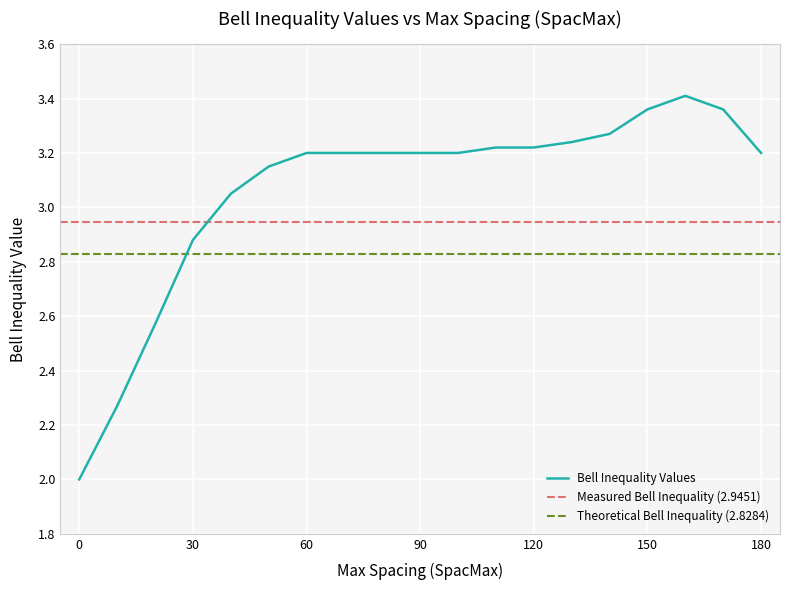

True or false: the data has more than 1 interior local peaks.

False